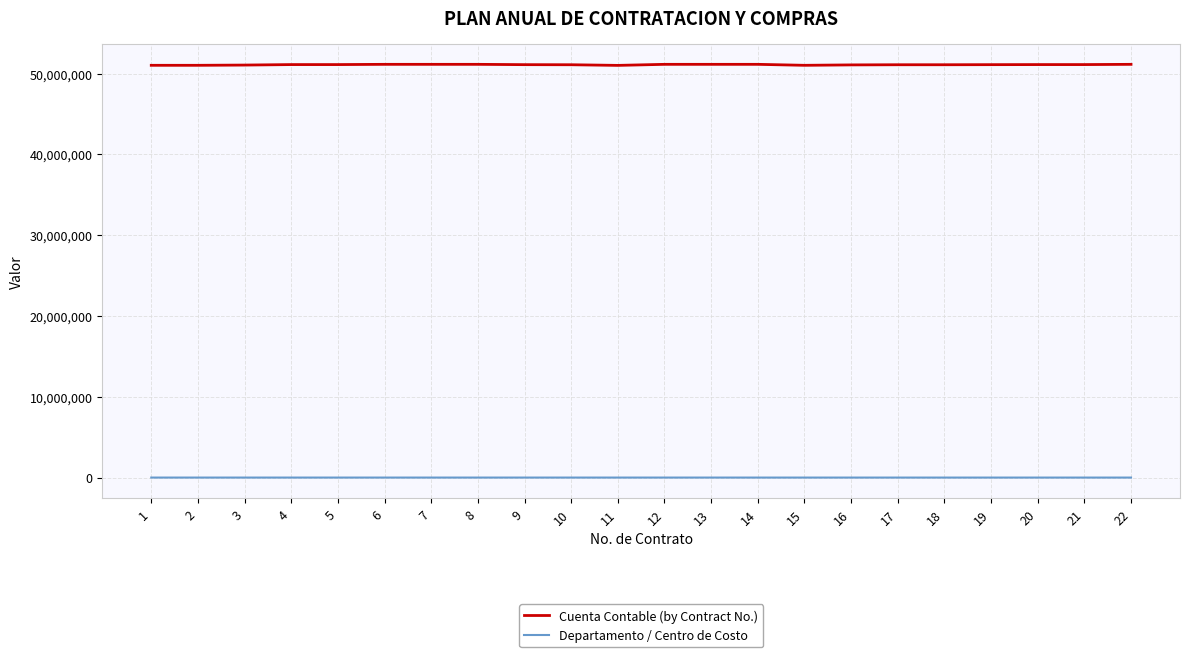

What are all the series names shown in the legend?

Cuenta Contable (by Contract No.), Departamento / Centro de Costo